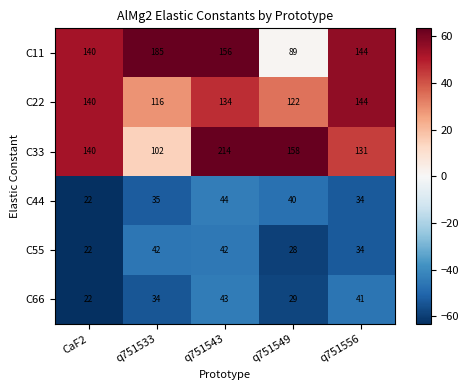

Which series has the largest total across all categories?

C33